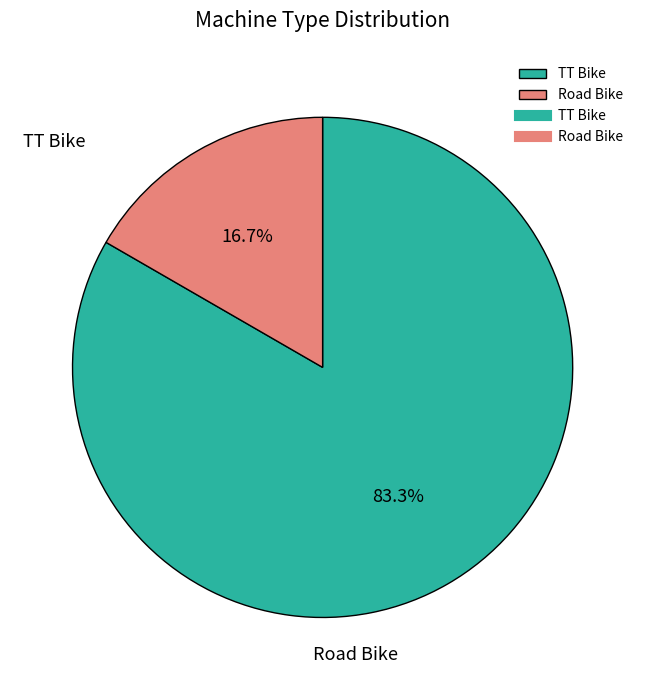

What percentage is the TT Bike slice, to the nearest percent?

83%